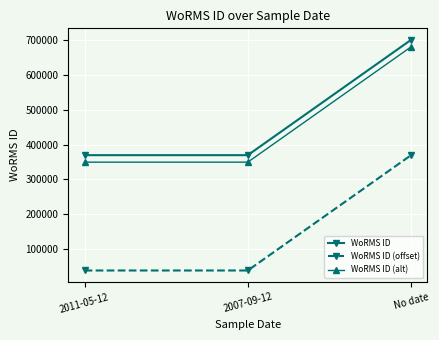

What is the sum of the WoRMS ID (offset) values at 2007-09-12 and 2011-05-12?

78978